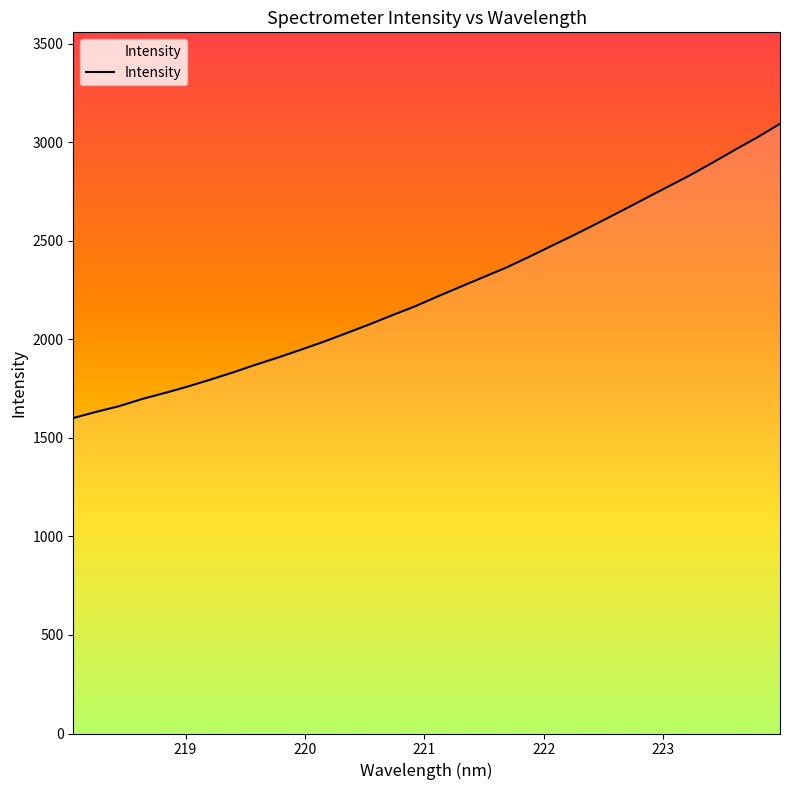

What is the sum of all values?

71964.3